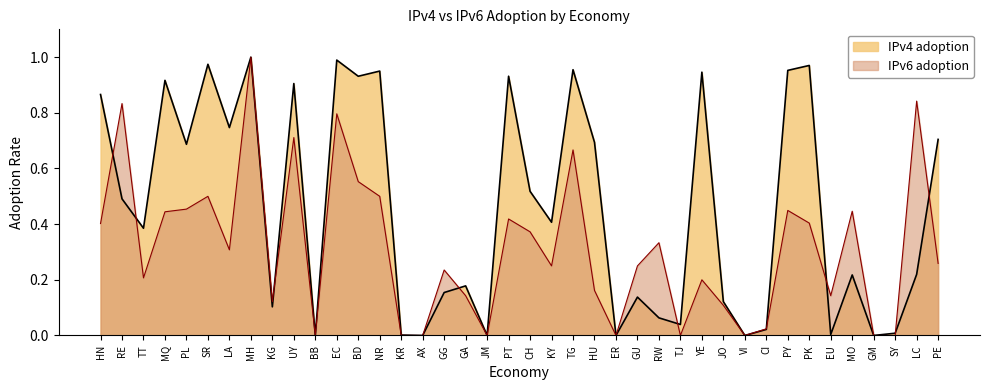

List the labels in order of IPv4 adoption value, largest first.

MH, EC, SR, PK, TG, PY, NR, YE, PT, BD, MQ, UY, HN, LA, PE, HU, PL, CH, RE, KY, TT, LC, MO, GA, GG, GU, JO, KG, RW, TJ, CI, SY, EU, KR, BB, AX, JM, ER, VI, GM